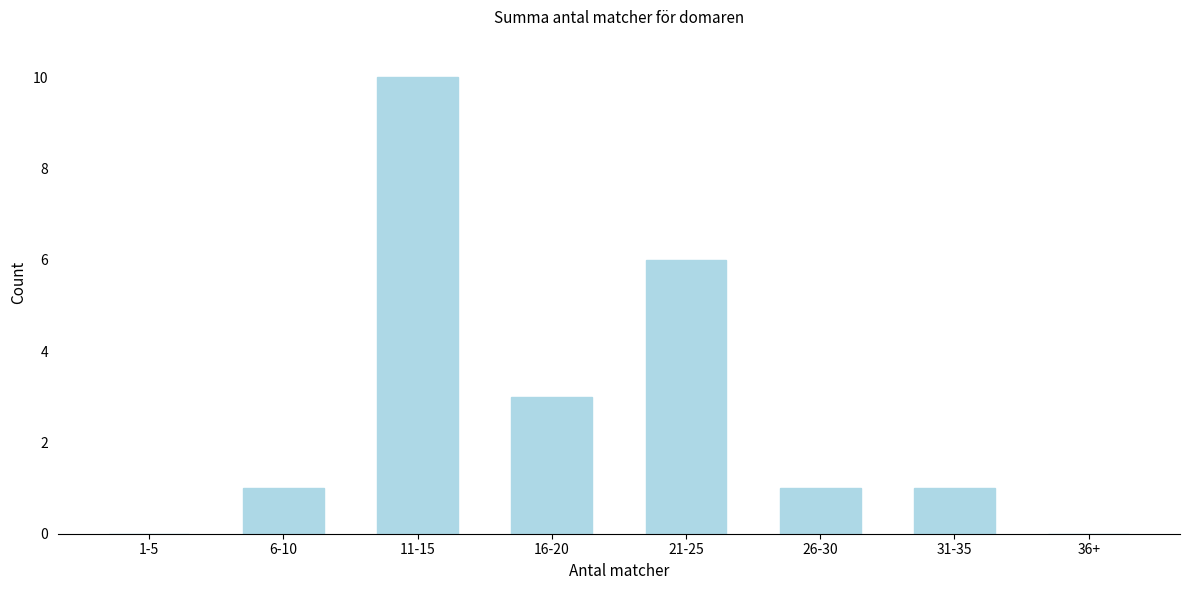

Reading left to right, what are all the values shown in this chart?

1-5=0	6-10=1	11-15=10	16-20=3	21-25=6	26-30=1	31-35=1	36+=0